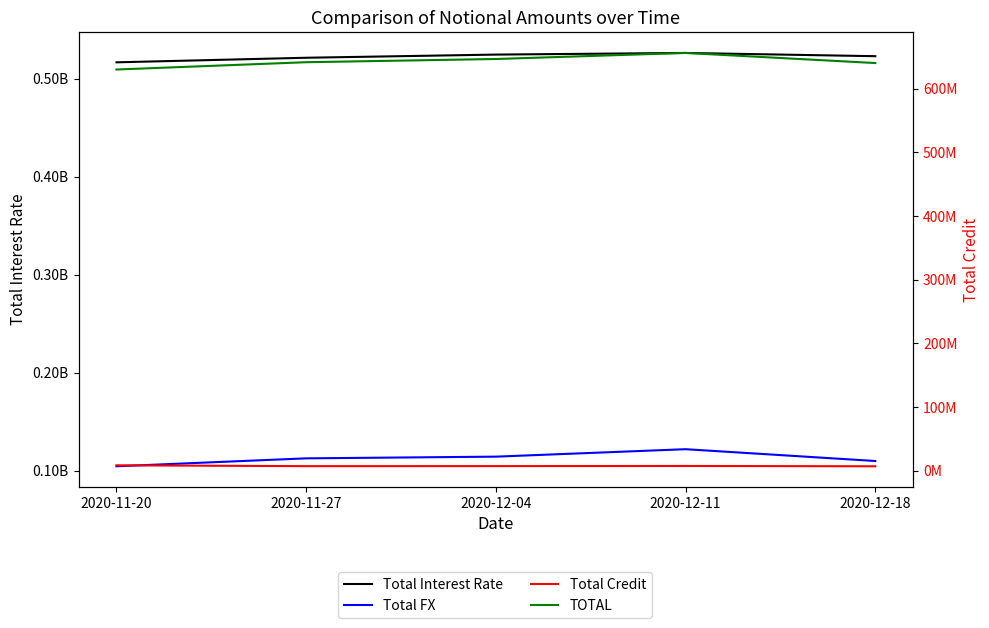

How many interior local peaks does the Total Interest Rate series have?

1